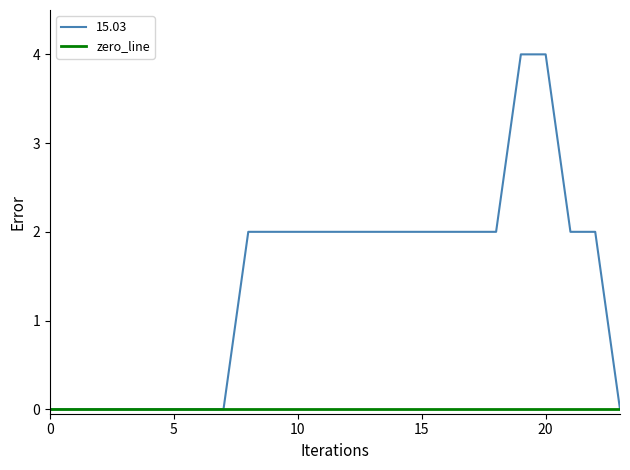

What is the maximum value shown in the chart?

4